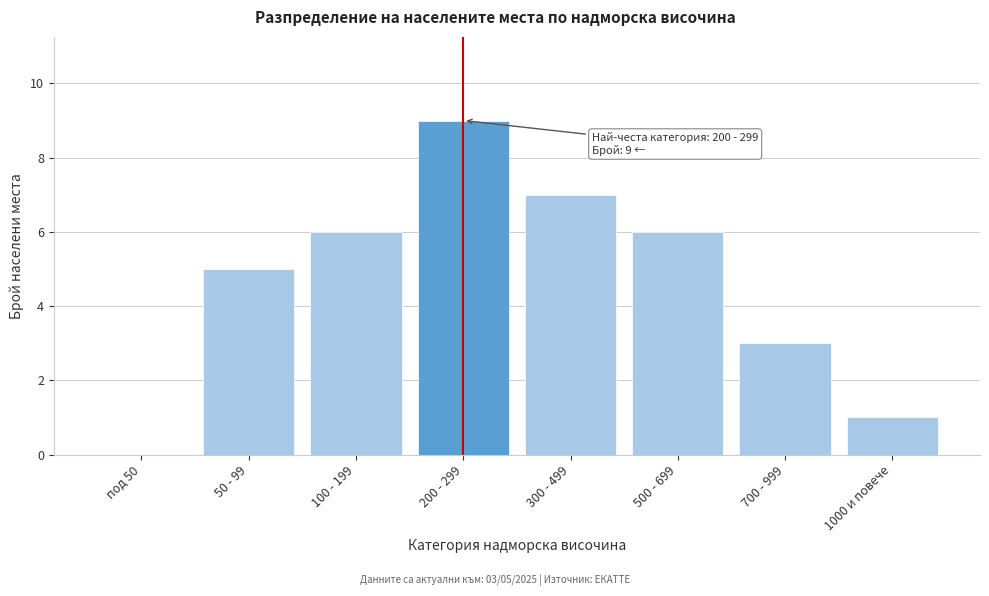

Reading right to left, list all the values displayed in this chart.

1000 и повече=1	700 - 999=3	500 - 699=6	300 - 499=7	200 - 299=9	100 - 199=6	50 - 99=5	под 50=0